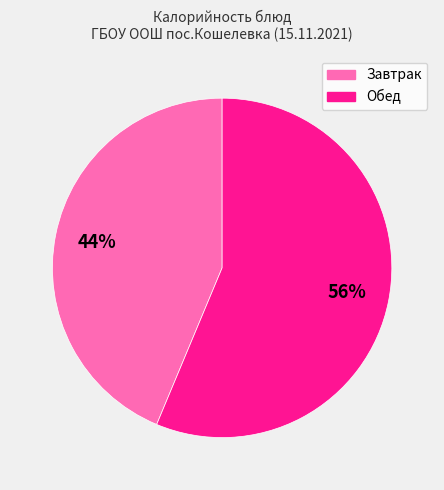

Does any single category account for the majority?

Yes